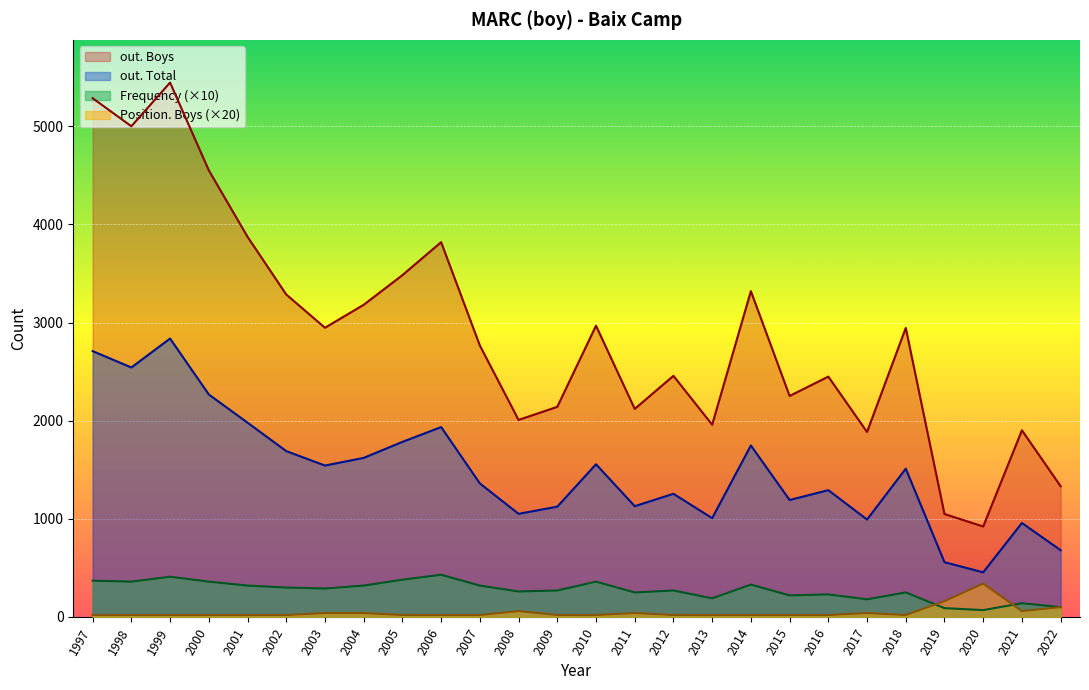

How many data points in out. Total are above 1511?

12